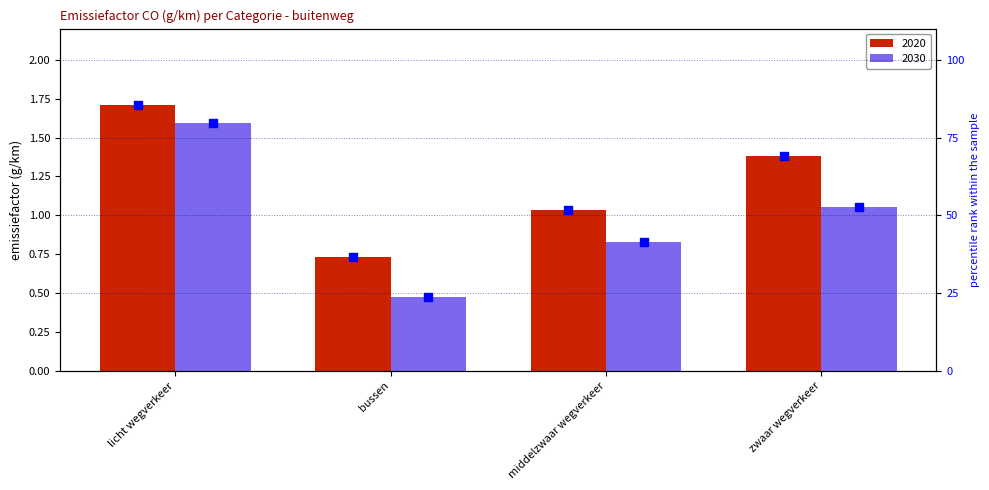

Which series contains the highest Y value?

2020 pct